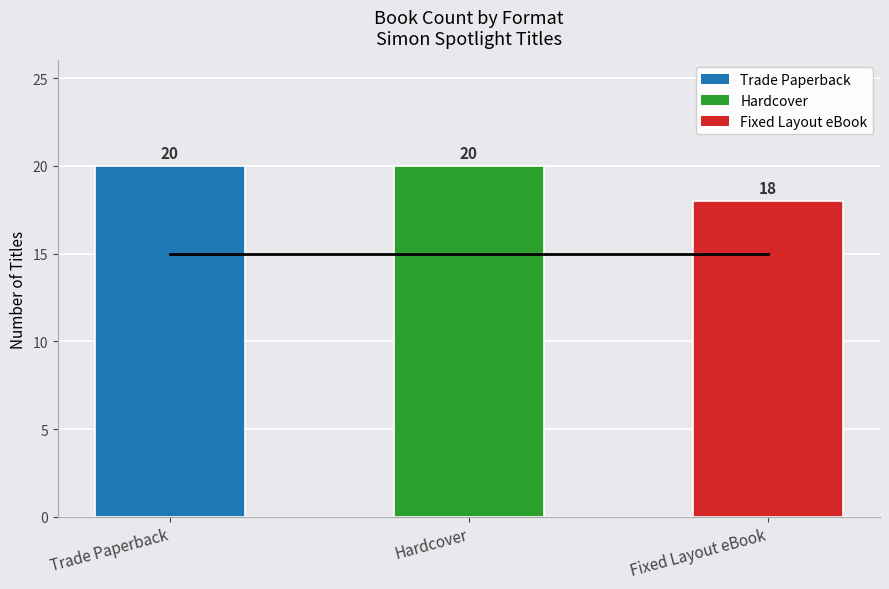

Which series has the widest spread of values?

Count